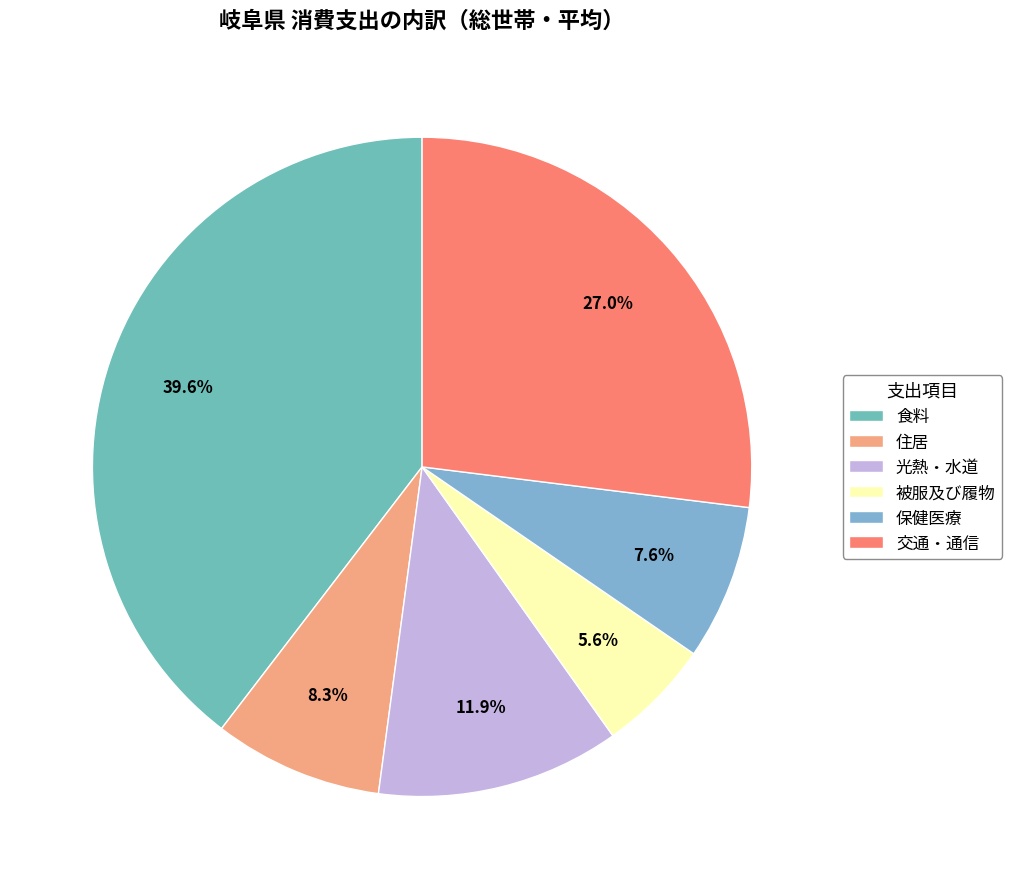

Which has a higher value, 被服及び履物 or 光熱・水道?

光熱・水道